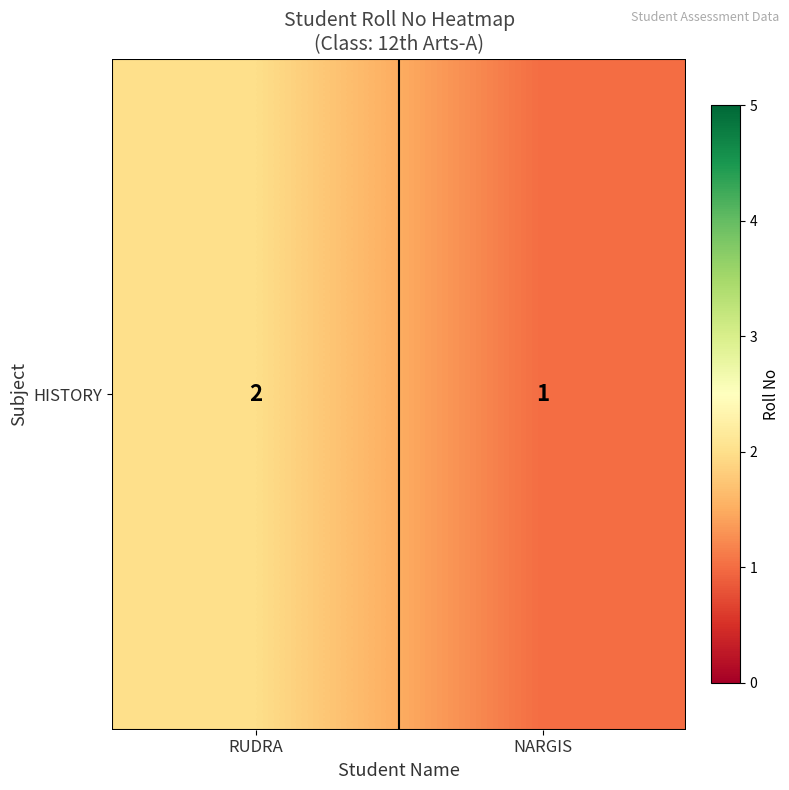

List the labels in order of value, smallest first.

NARGIS, RUDRA